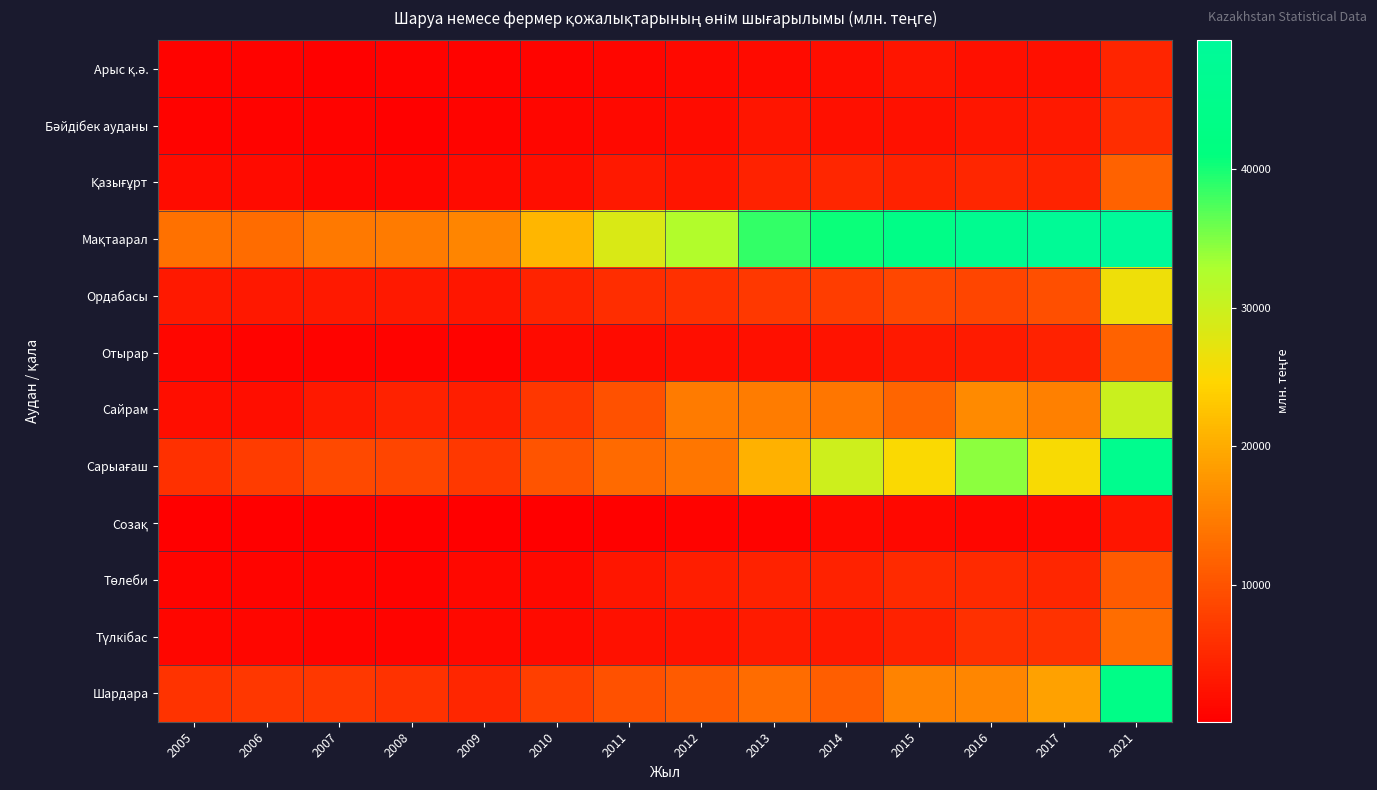

What is the spread (max minus min) of values at 2014?

39263